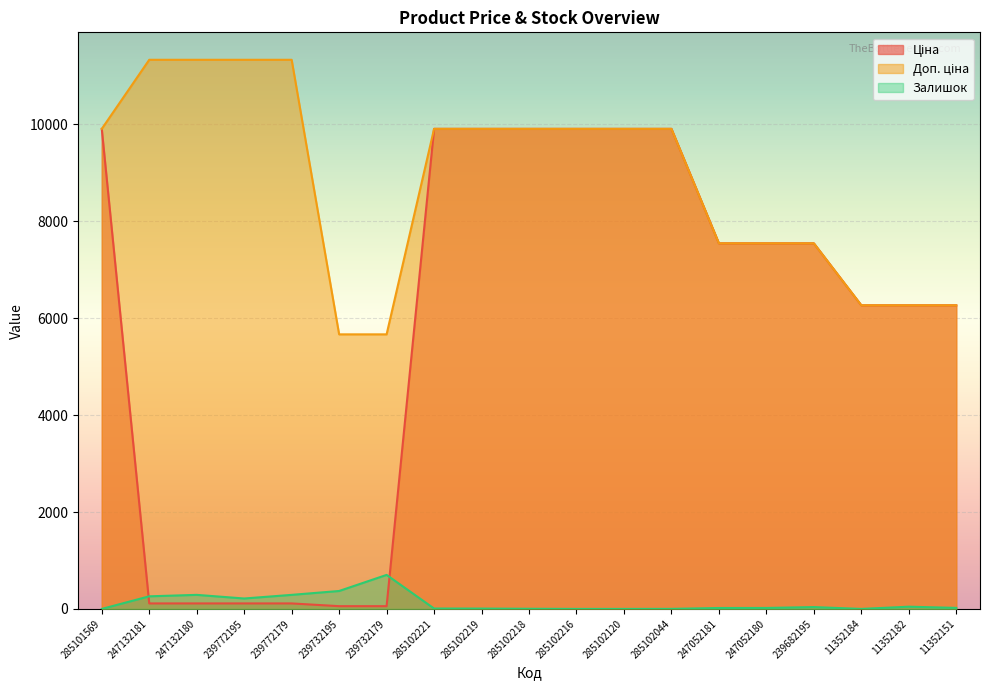

What is the value of the Залишок point at the 10th from the left?

3.0